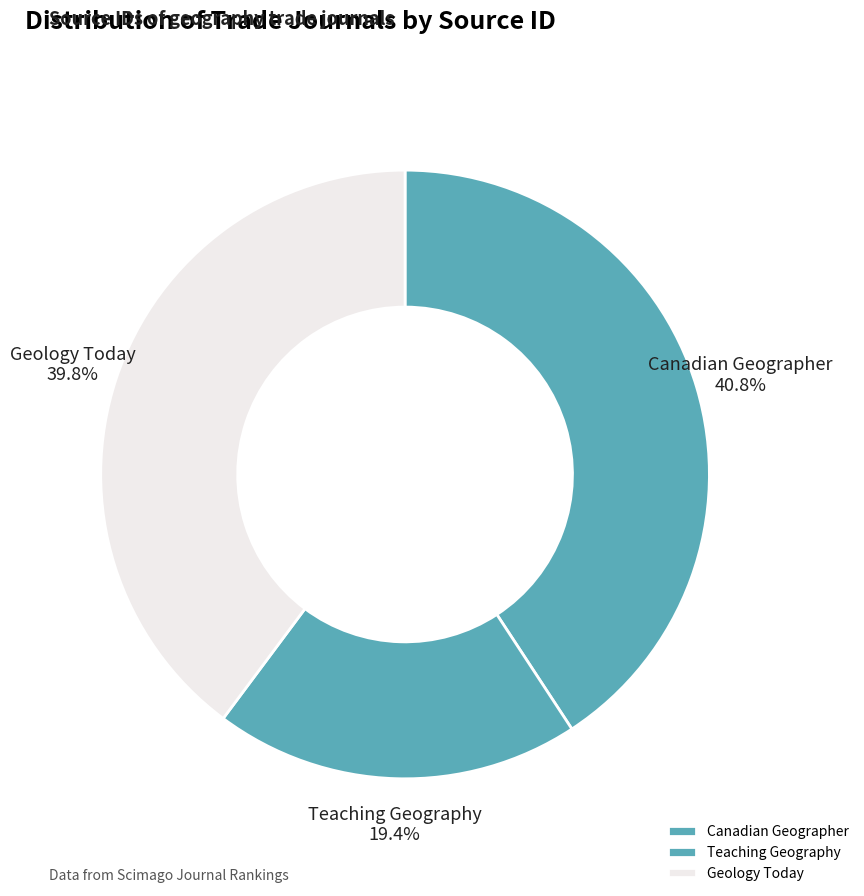

Do Geology Today and Canadian Geographer together represent more than half of the pie?

Yes